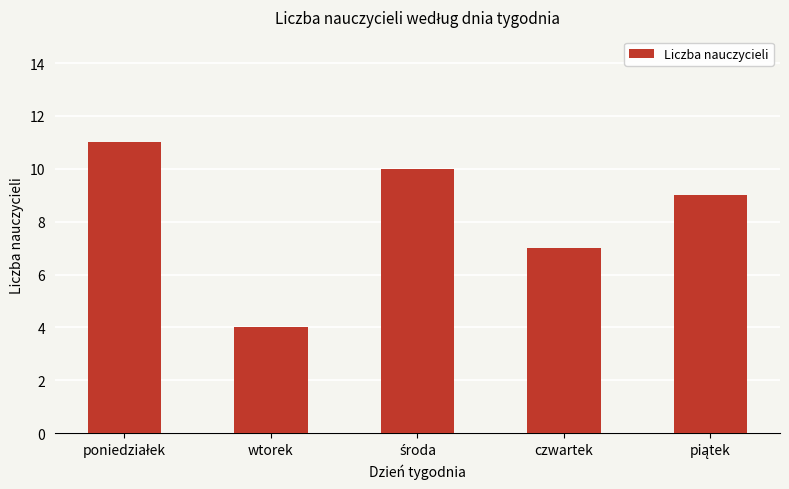

What is the change in value from wtorek to czwartek?

+3